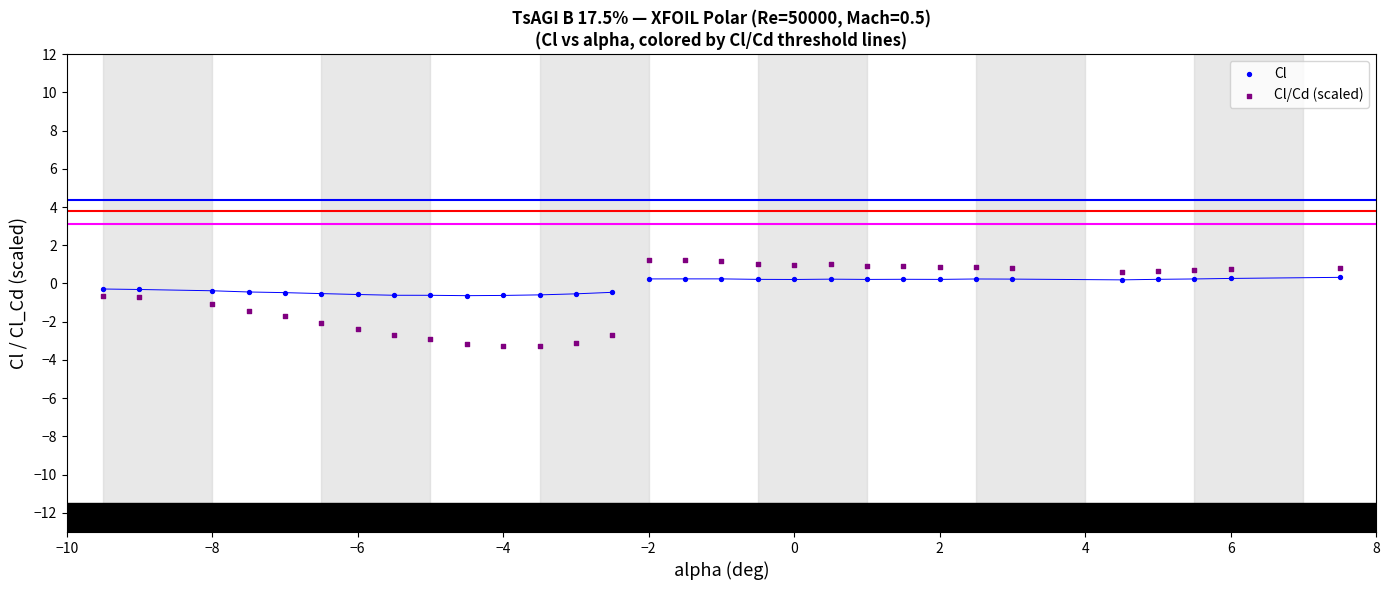

Which series has the largest Y range (max minus min)?

Cl/Cd (scaled)